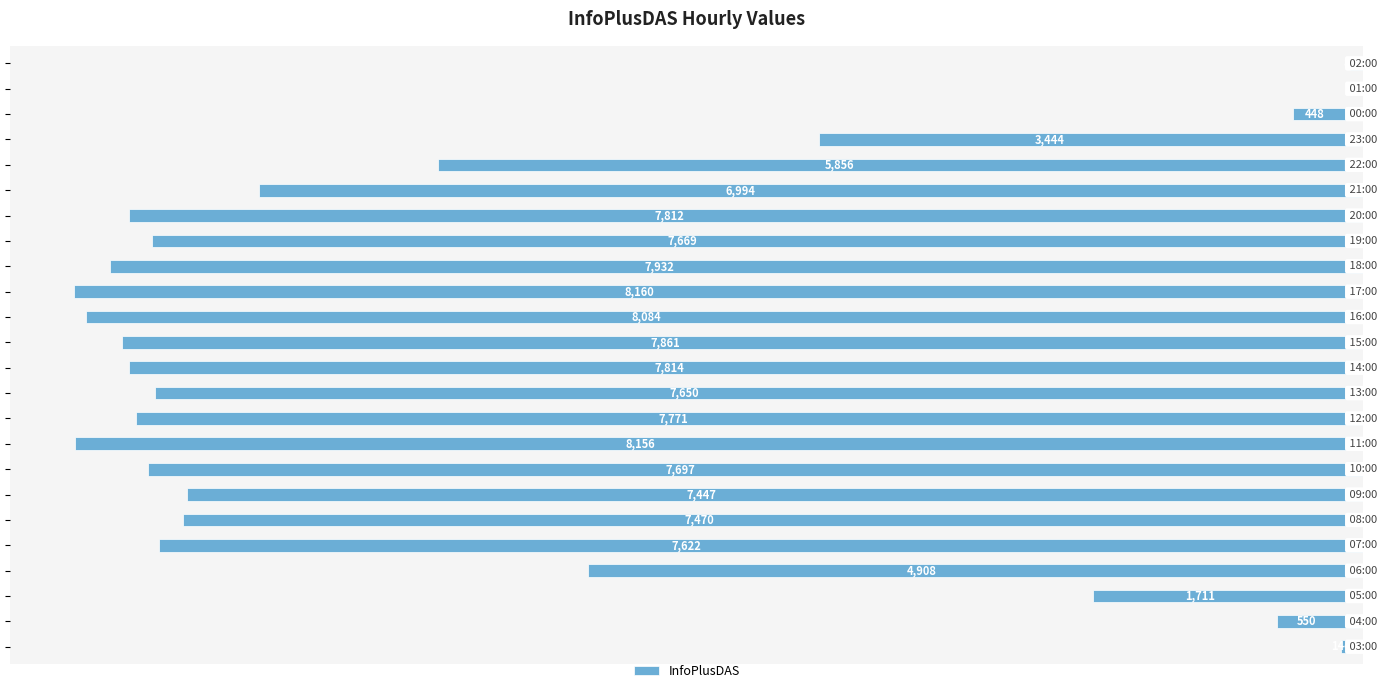

How many bars are there in total?

24